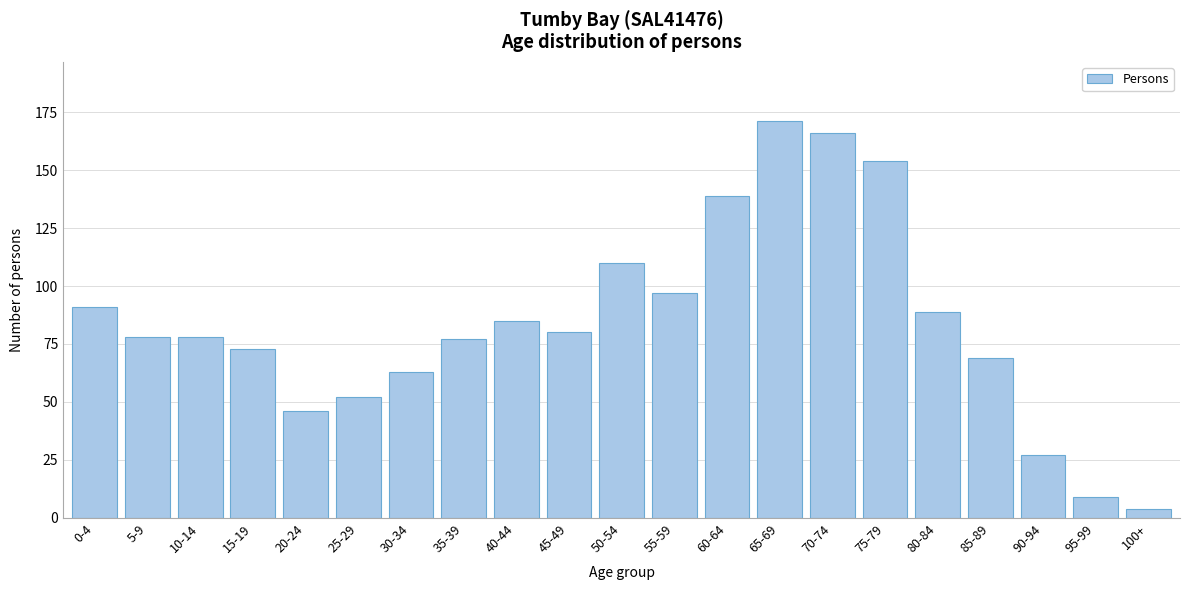

Reading left to right, what are all the values shown in this chart?

91	78	78	73	46	52	63	77	85	80	110	97	139	171	166	154	89	69	27	9	4